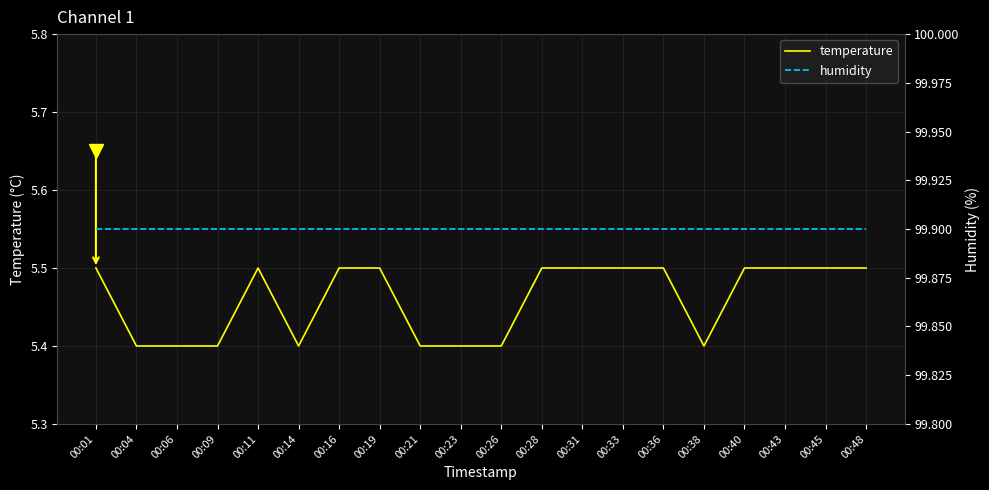

The humidity series shows 49.8 at 00:28. True or false?

False